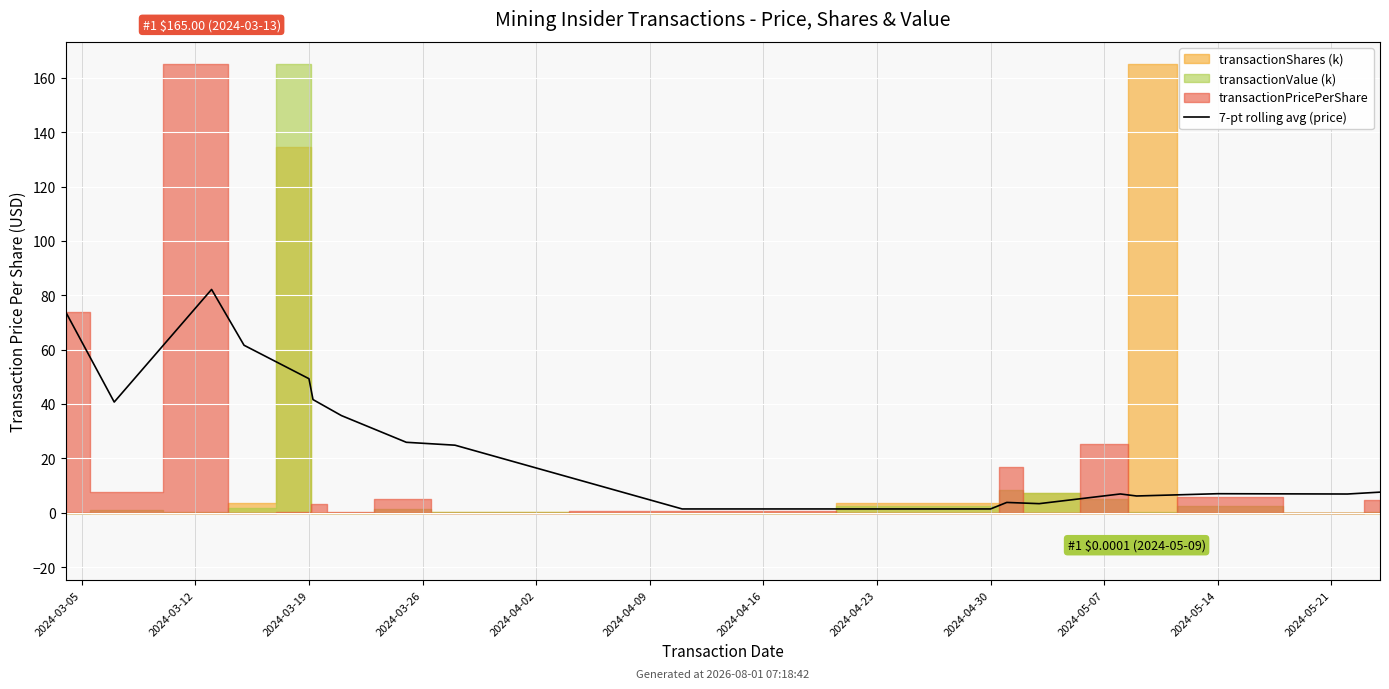

What position from the left is 16?

17